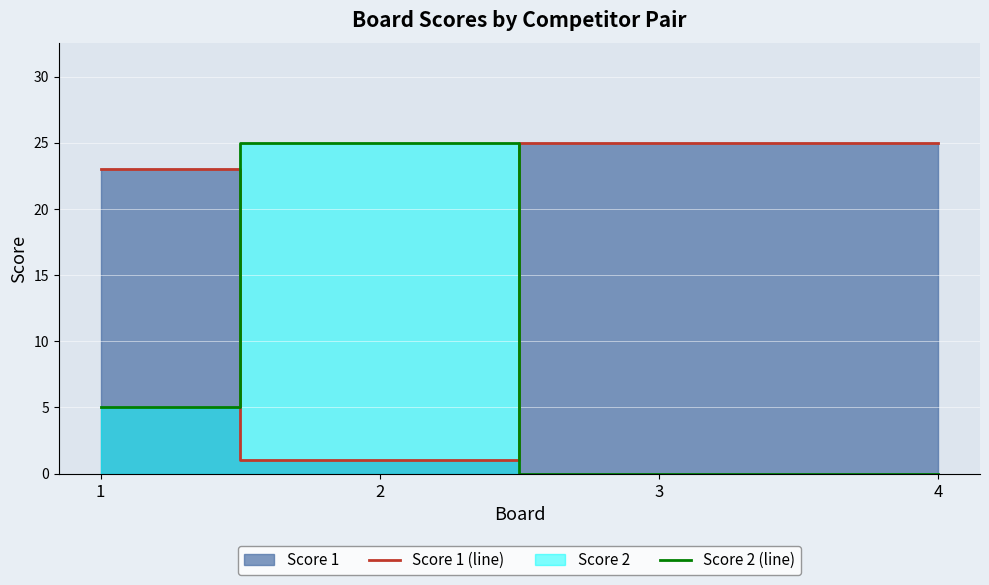

How many data points does each series have?

4